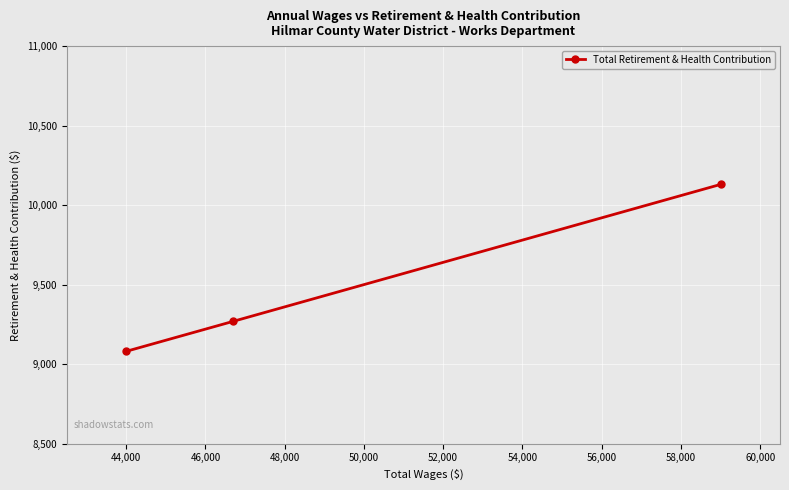

What is the value of the 3rd point from the left?

10130